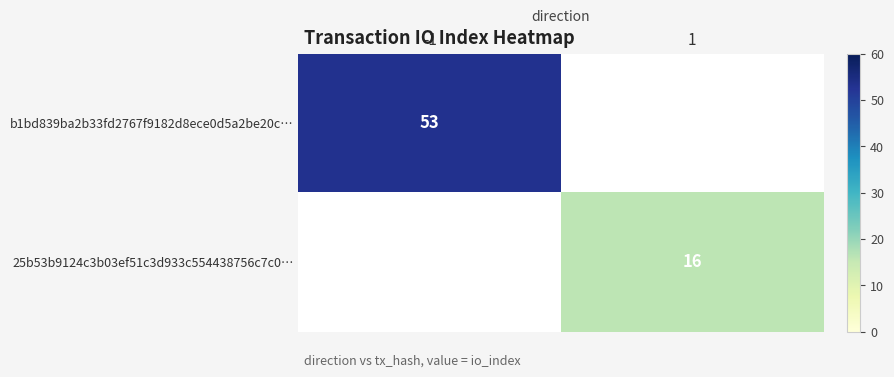

List the series in order of their overall mean, highest first.

b1bd839ba2b33fd2767f9182d8ece0d5a2be20c…, 25b53b9124c3b03ef51c3d933c554438756c7c0…